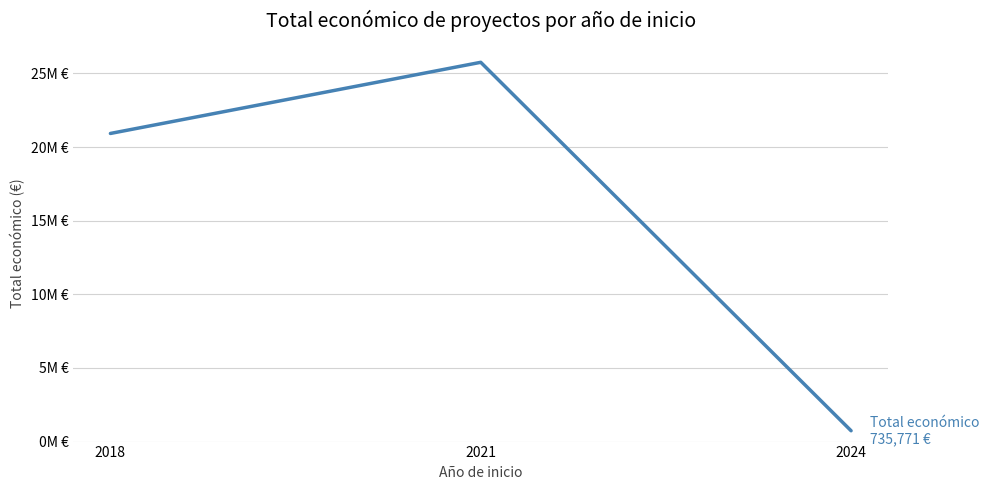

Reading right to left, transcribe all the data shown in this chart.

2024=735771	2021=25753107	2018=20922126